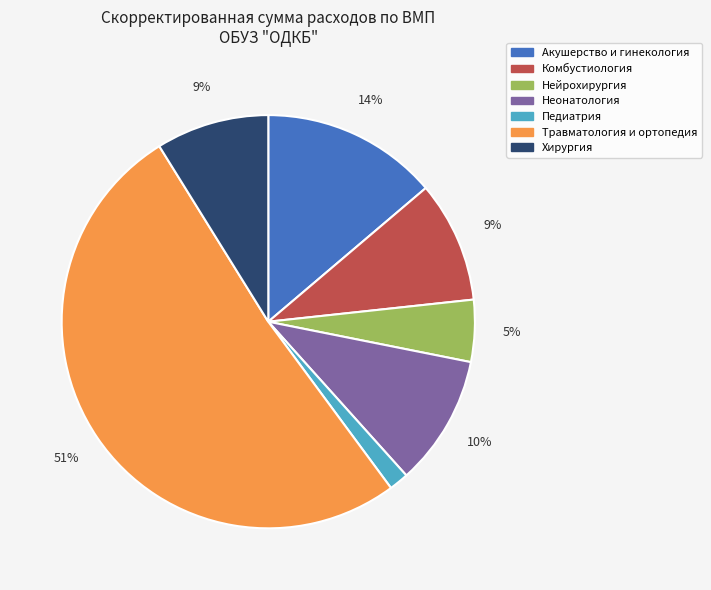

How many segments does this pie chart have?

7